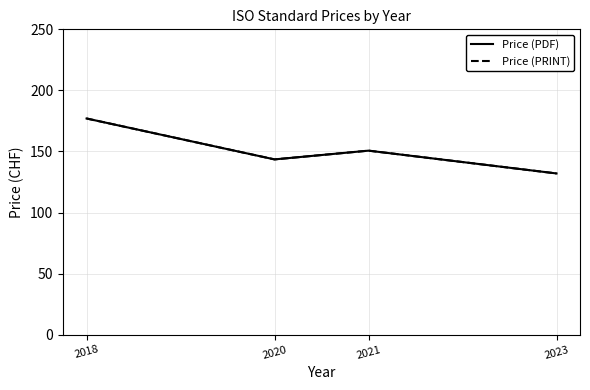

What is the average value of the Price (PDF) series?

150.8